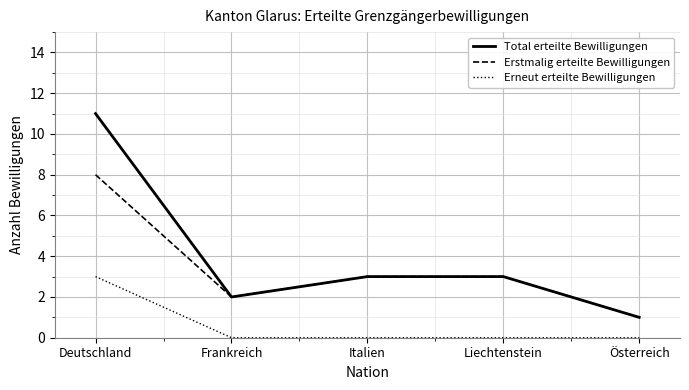

Which series has the largest range (max minus min)?

Total erteilte Bewilligungen